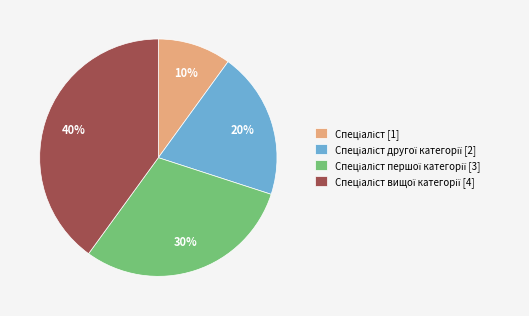

Is there any slice that represents more than half of the pie?

No